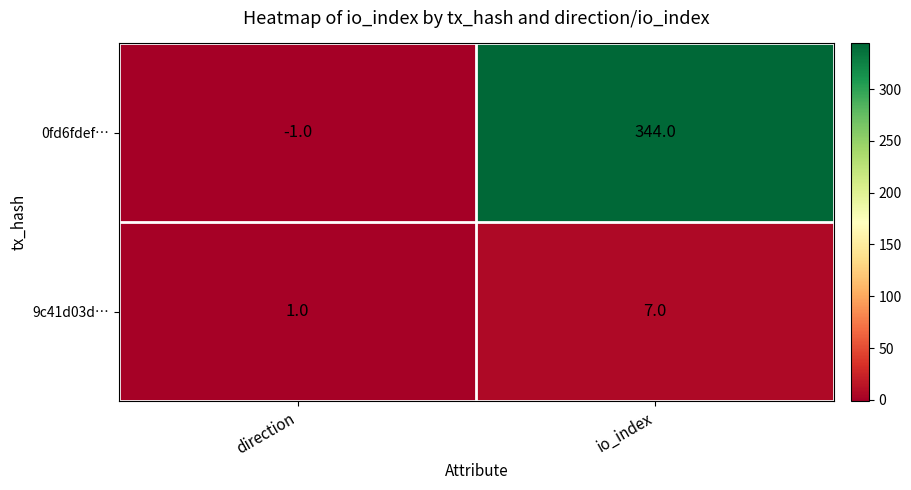

What is the difference between the 9c41d03d… values at io_index and direction?

6